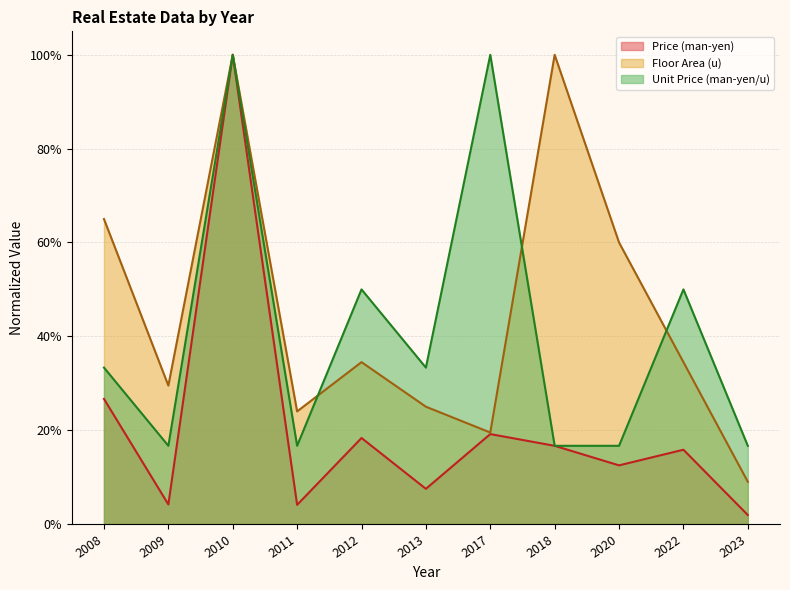

Rank the series at 2022 from lowest to highest value.

Price (man-yen), Floor Area (u), Unit Price (man-yen/u)